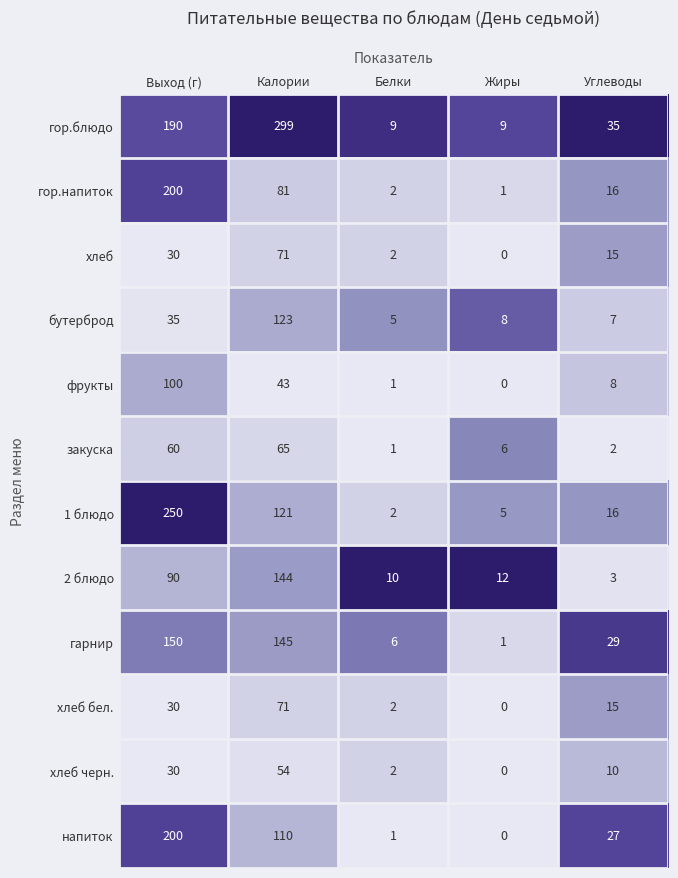

What is the difference between the second highest and minimum values in the закуска series?

59